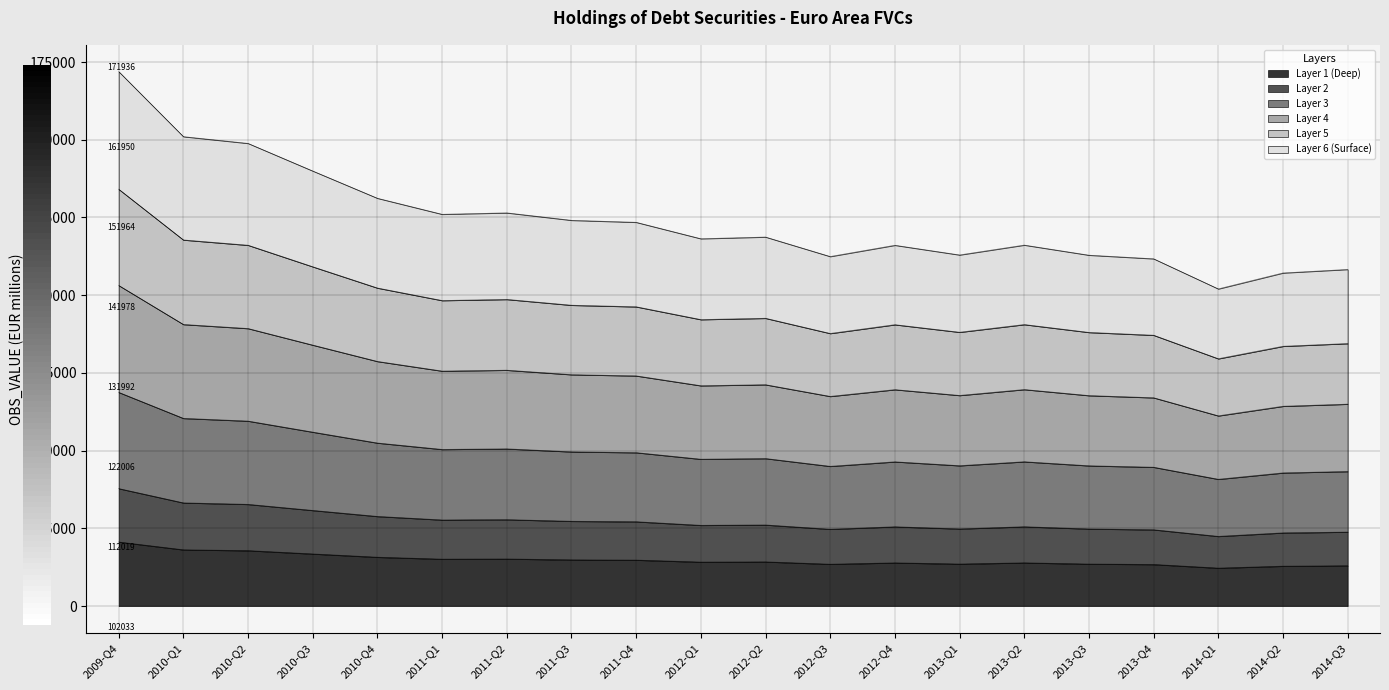

How many lines are shown in the chart?

6